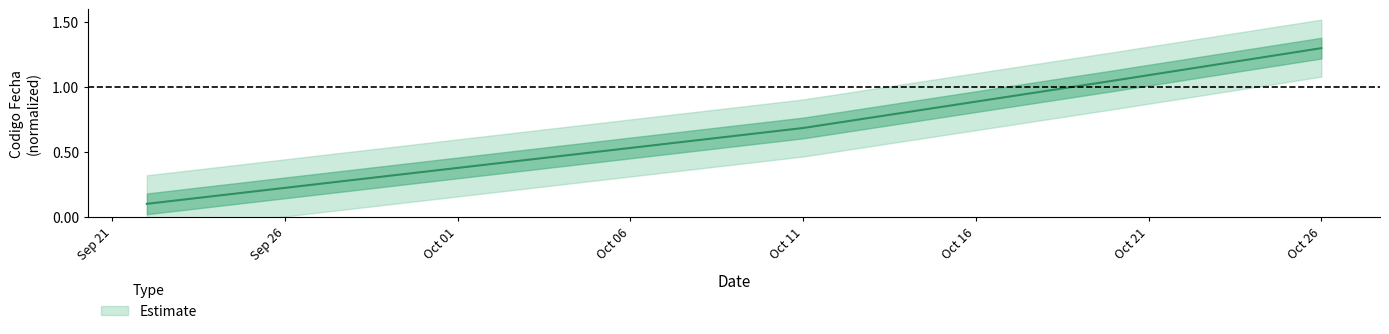

What is the difference between the maximum and minimum values?

1.2